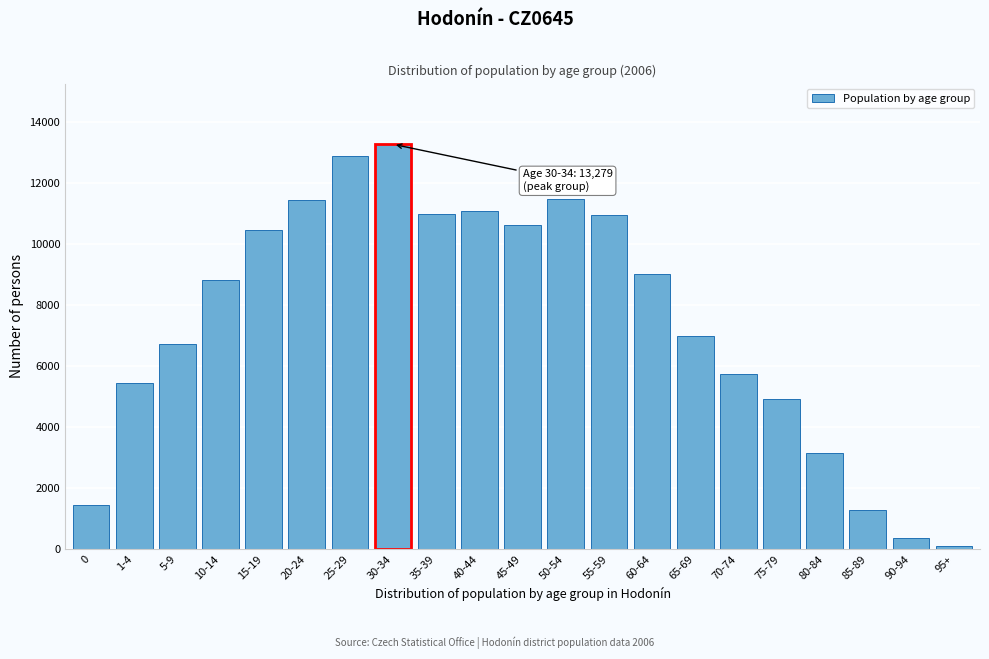

What is the label of the 17th bar from the right?

15-19